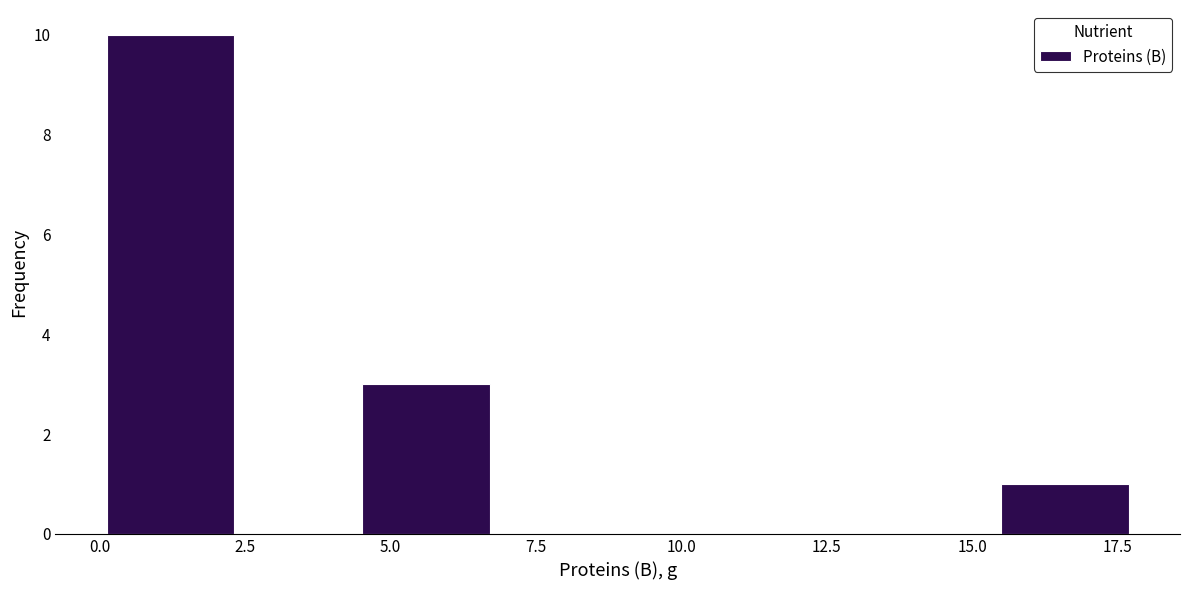

What is the height of the bar covering 0.0 to 2.5 on the x-axis? Neither the bar edges nor the heights are printed on the chart, so give them approximately, as read against the axes.

10